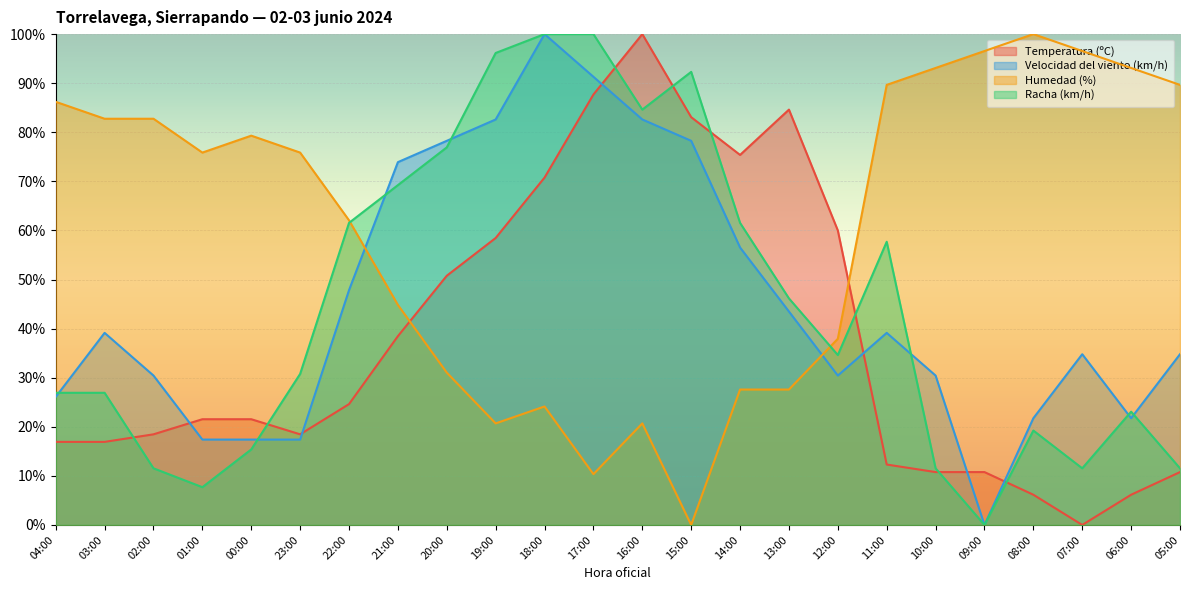

At which label is Temperatura (ºC) closest to 50?

20:00